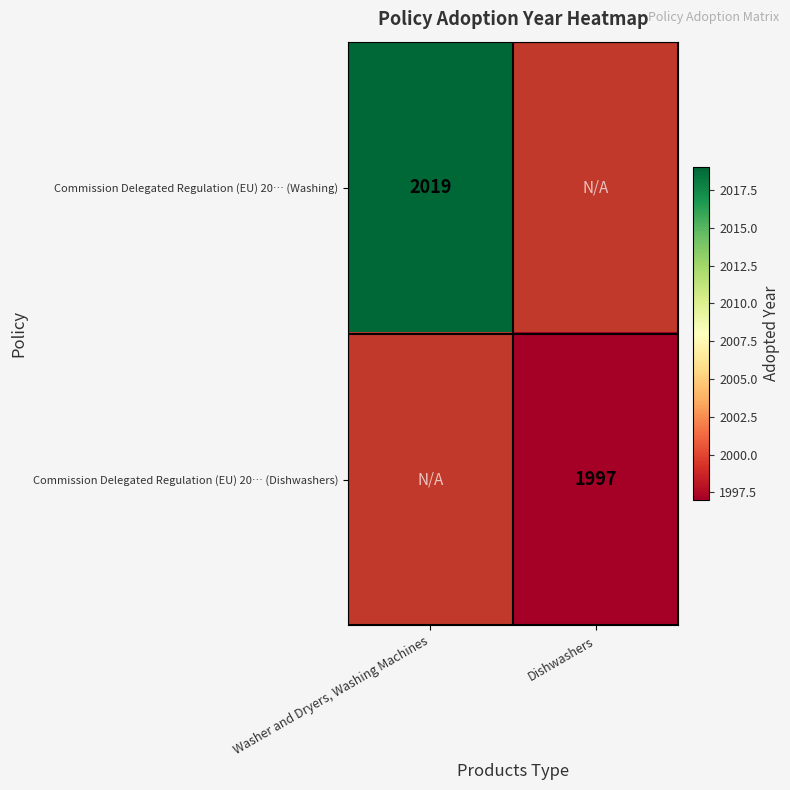

True or false: Commission Delegated Regulation (EU) 20… (Dishwashers) has a value of 1997 at Dishwashers.

True